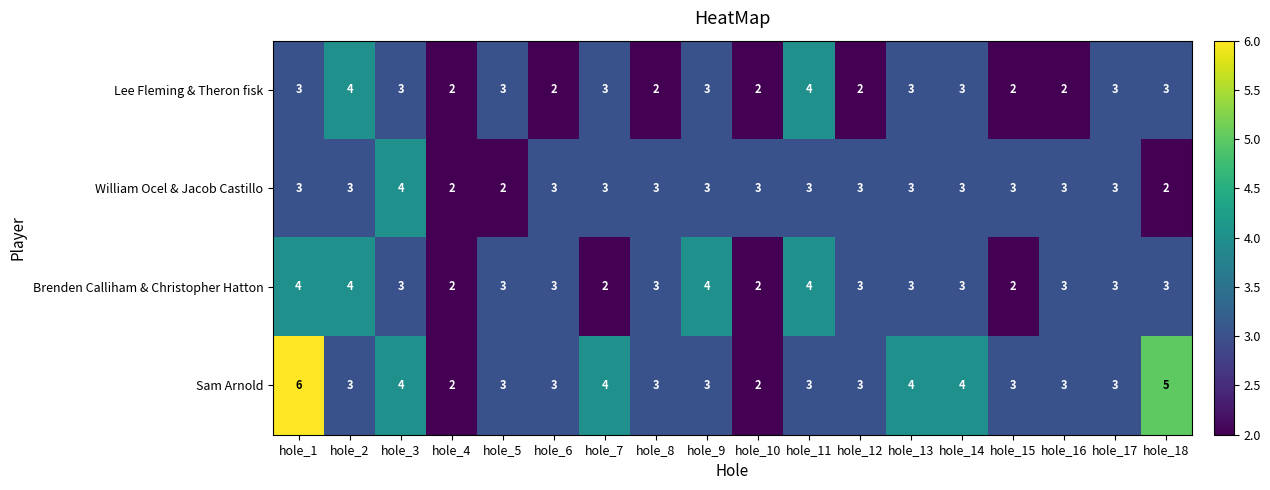

How many series are shown in this chart?

4